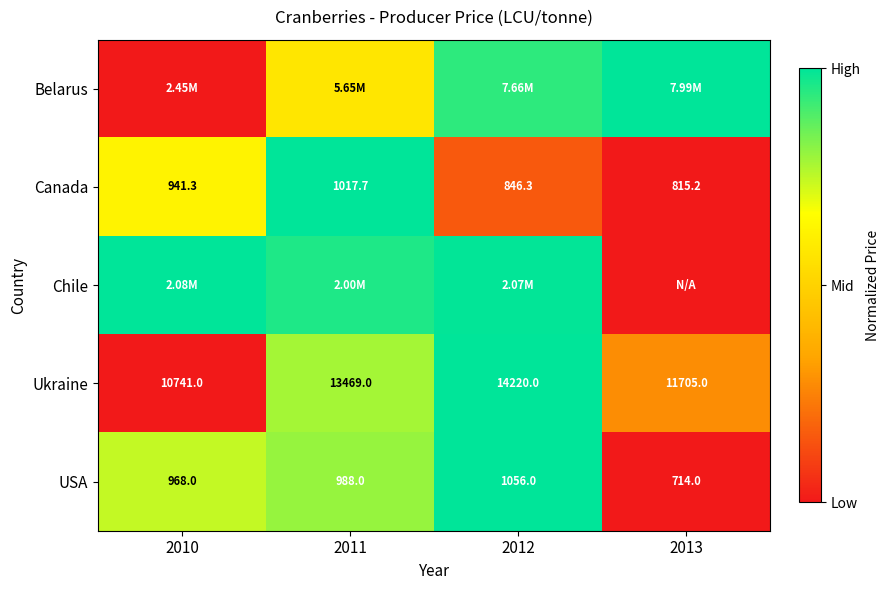

How many data points in Ukraine are less than 13469?

2